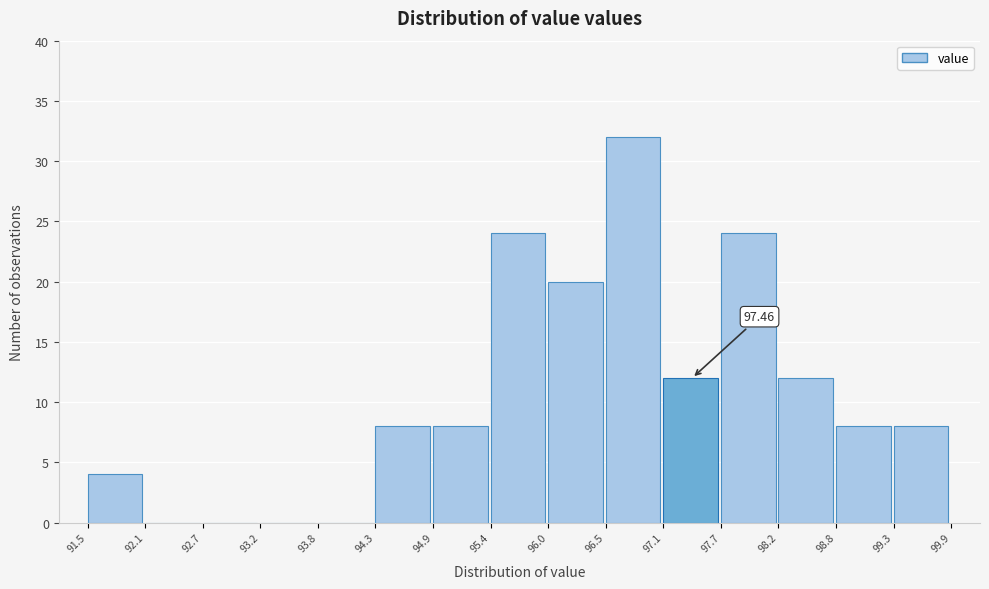

Which range on the x-axis has the tallest bar?

96.5 to 97.1